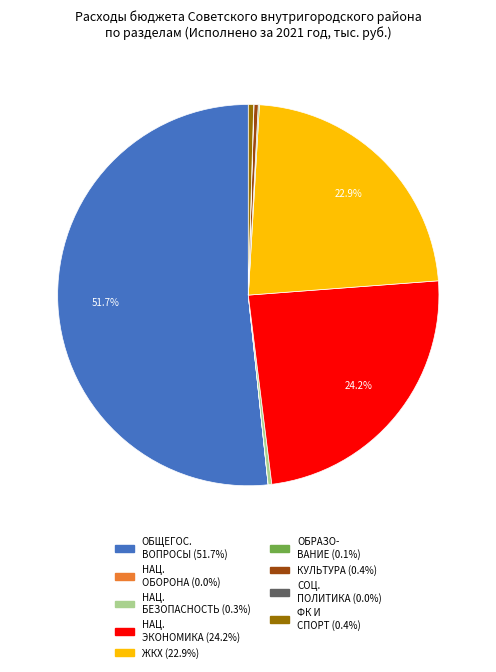

Is there any slice that represents more than half of the pie?

Yes